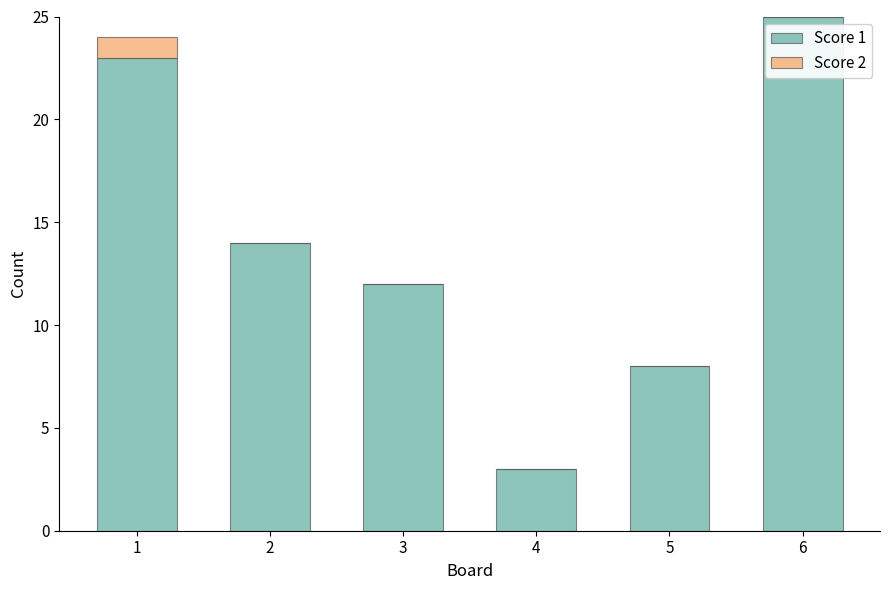

Does the chart contain stacked bars?

Yes